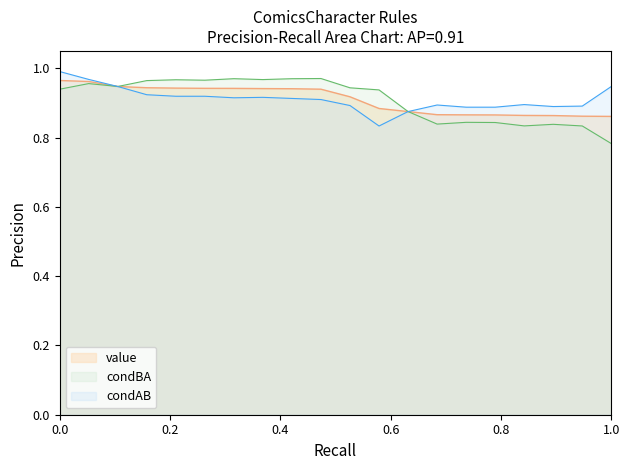

What is the maximum value shown in the chart?

1.0